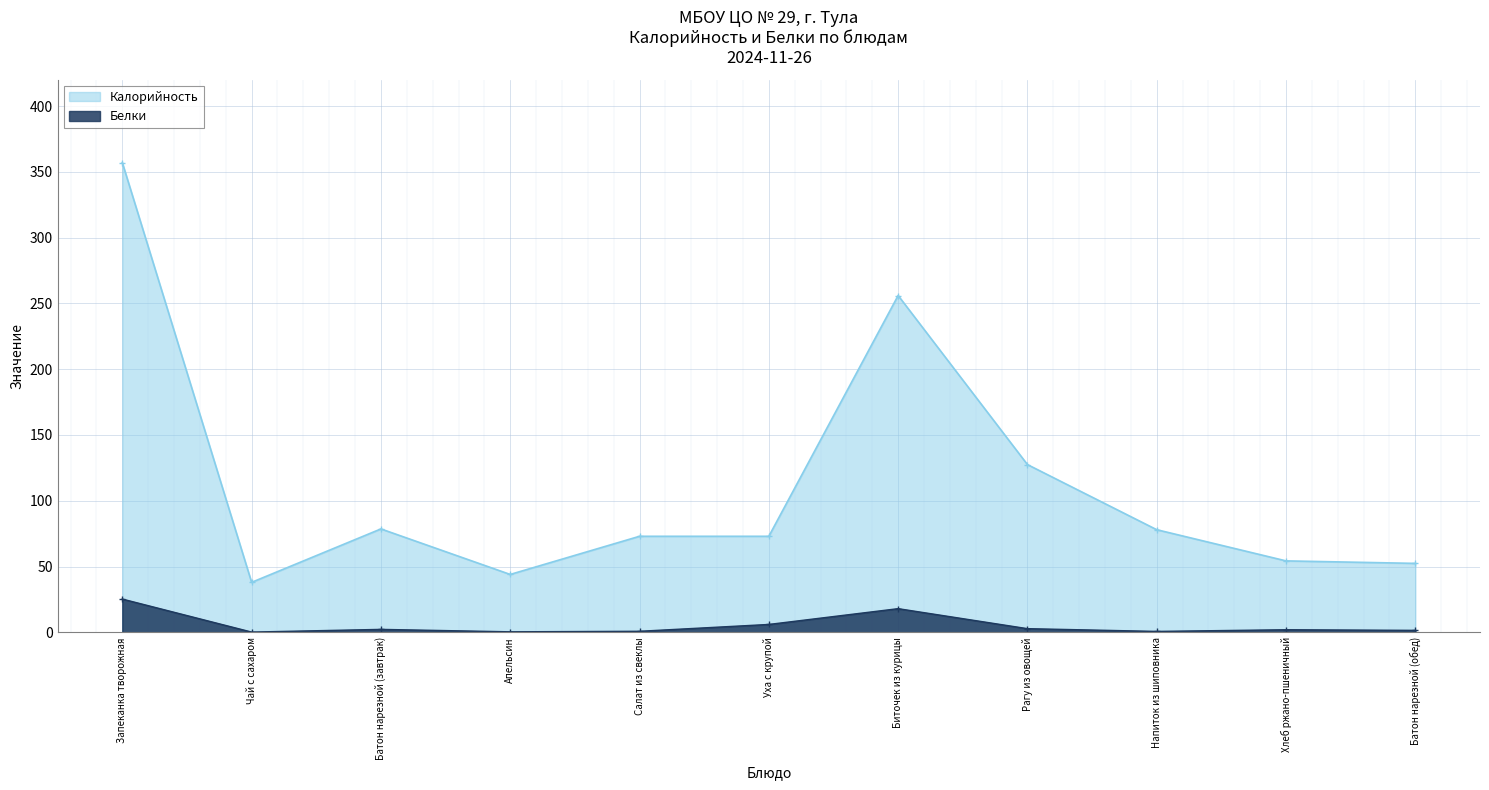

Is the value of Белки at Запеканка творожная greater than the value of Калорийность at Салат из свеклы?

No